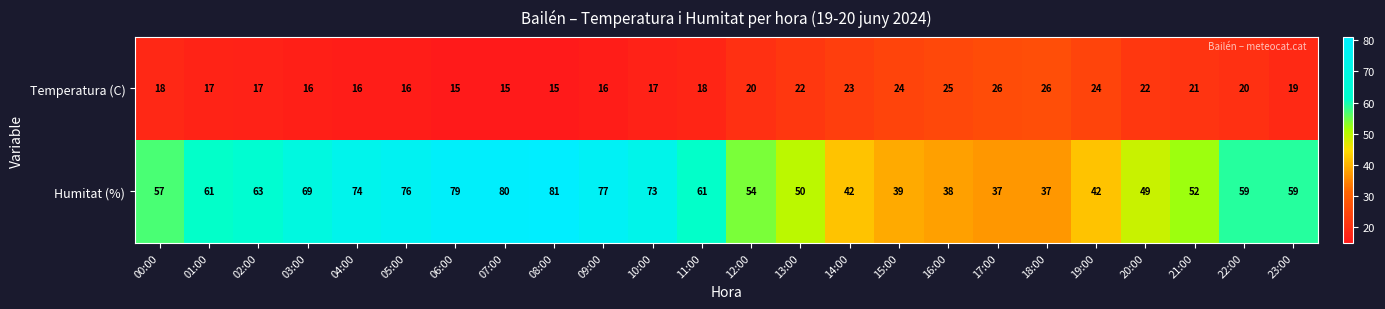

List the series in order of their overall mean, lowest first.

Temperatura (C), Humitat (%)